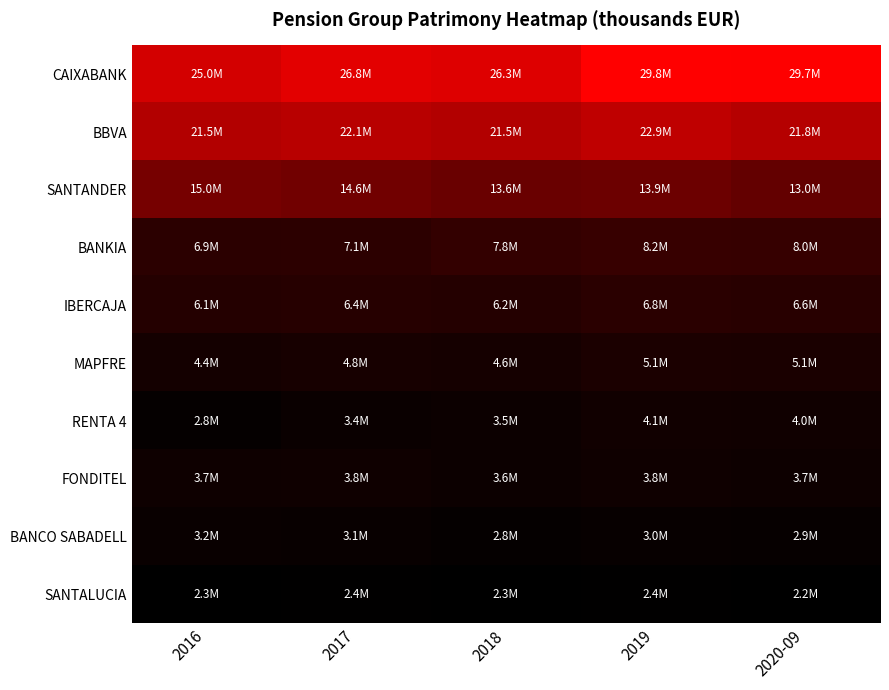

How many data points does each series have?

5